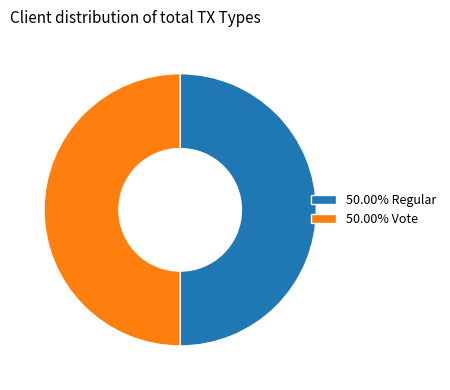

What is the ratio of the value at 50.00% Regular to the value at 50.00% Vote?

1.0